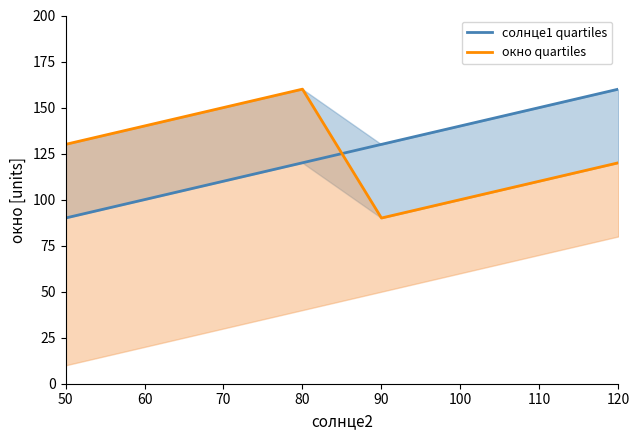

How many окно3_upper values are between 110 and 150?

5